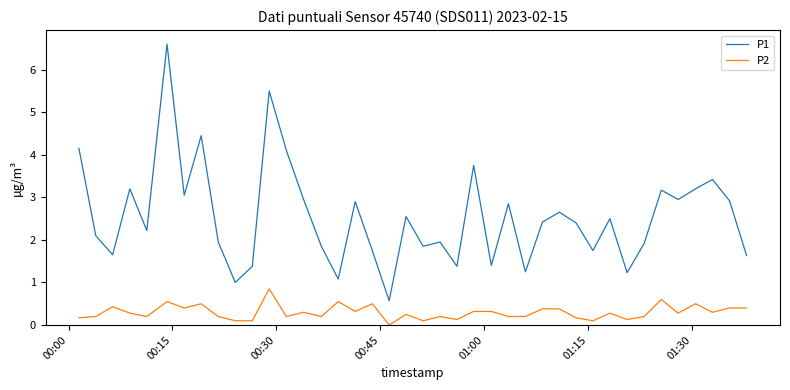

True or false: P2 and P1 intersect in this chart.

False